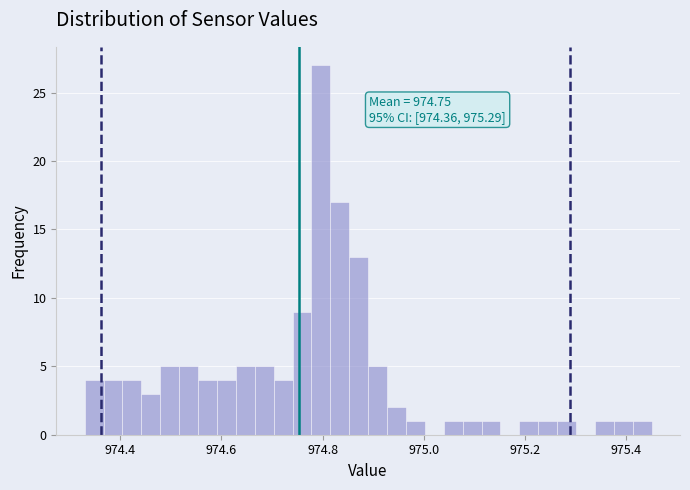

Read against the x-axis, roughly where is the centre of the tallest bar?

974.80